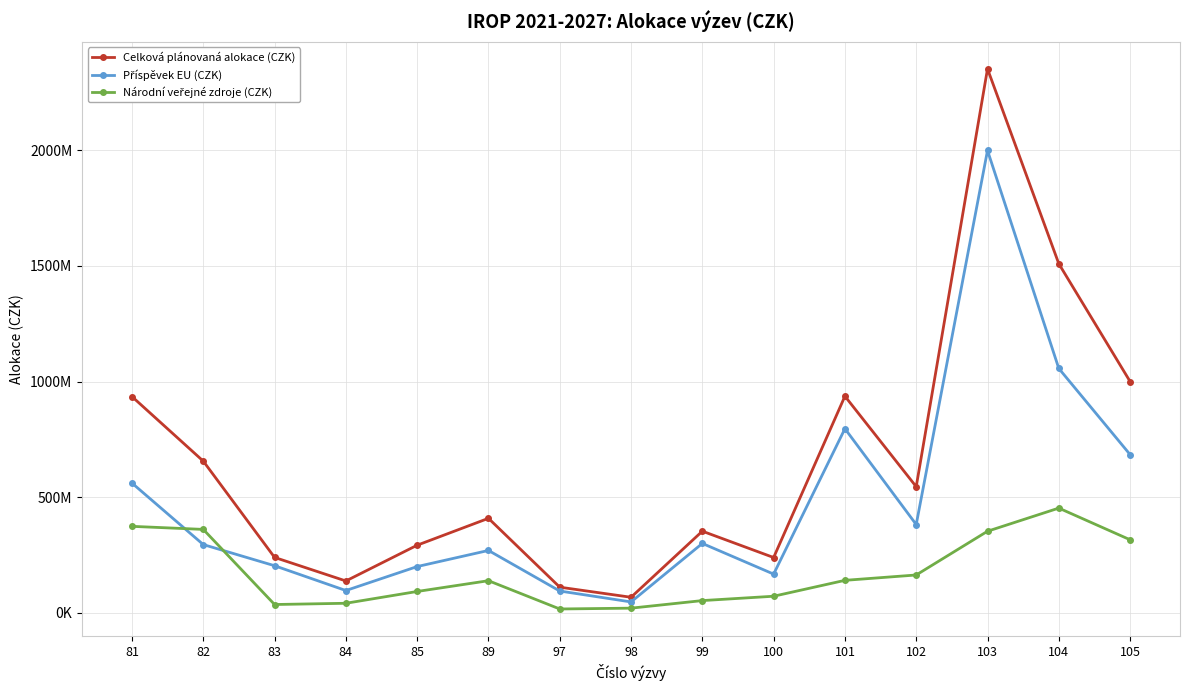

Does the chart have visible grid lines?

Yes